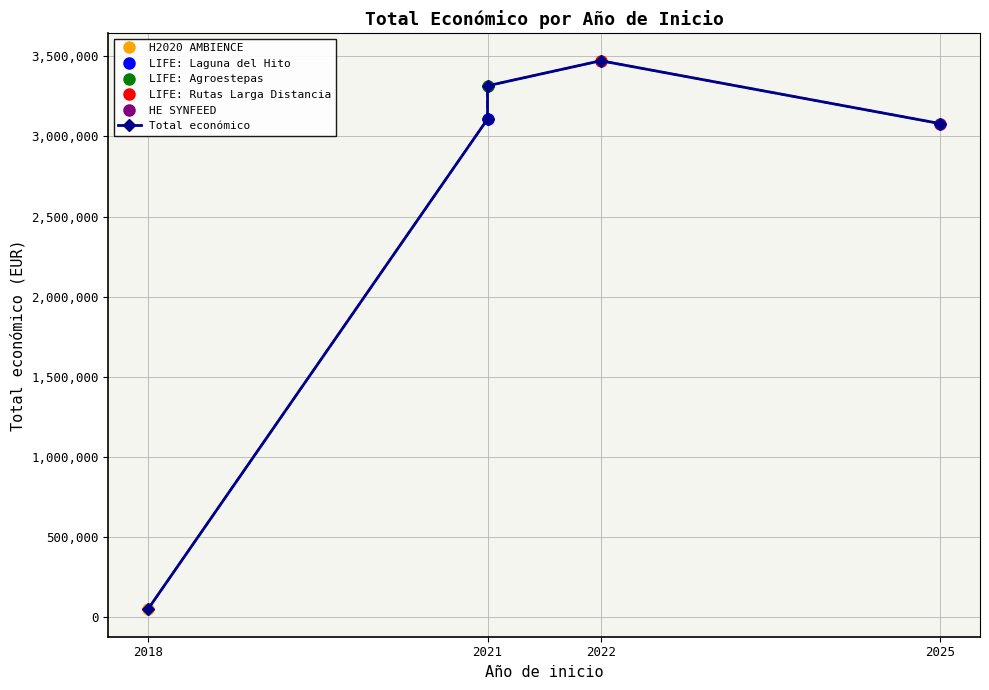

Reading right to left, extract all data points from this chart.

3079962	3472215	3315951	3108400	50000